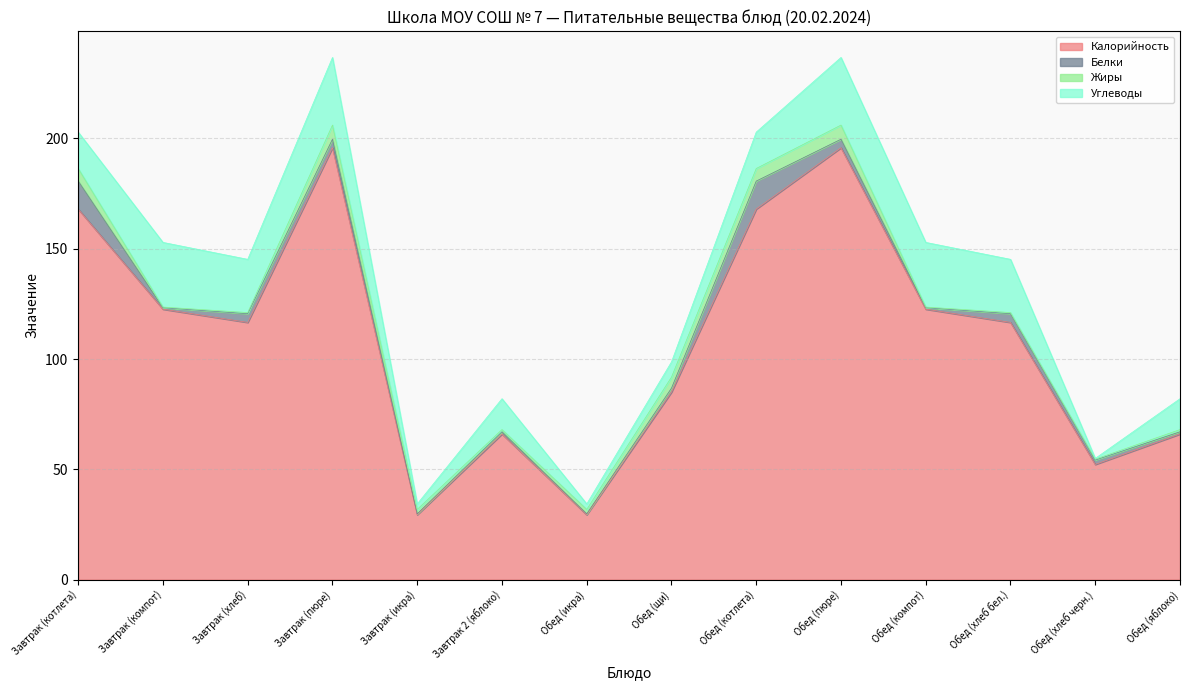

Between Обед (компот) and Обед (хлеб черн.), which series saw the biggest shift?

Калорийность